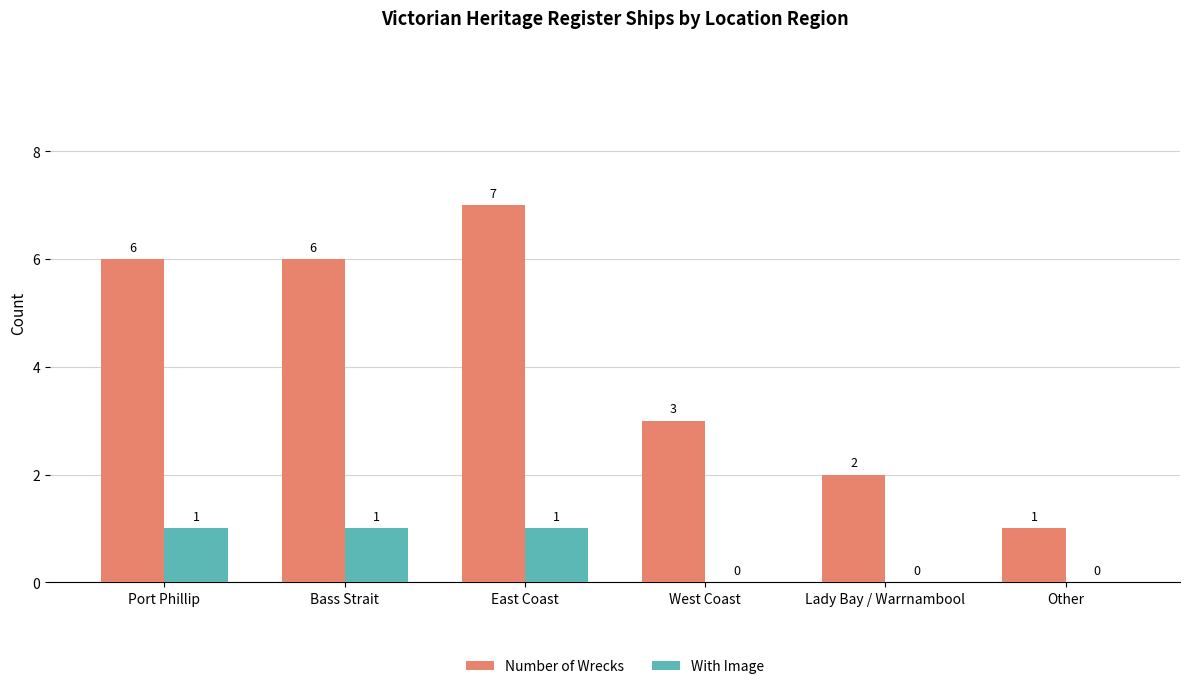

At which category does the chart reach its peak across all series?

East Coast